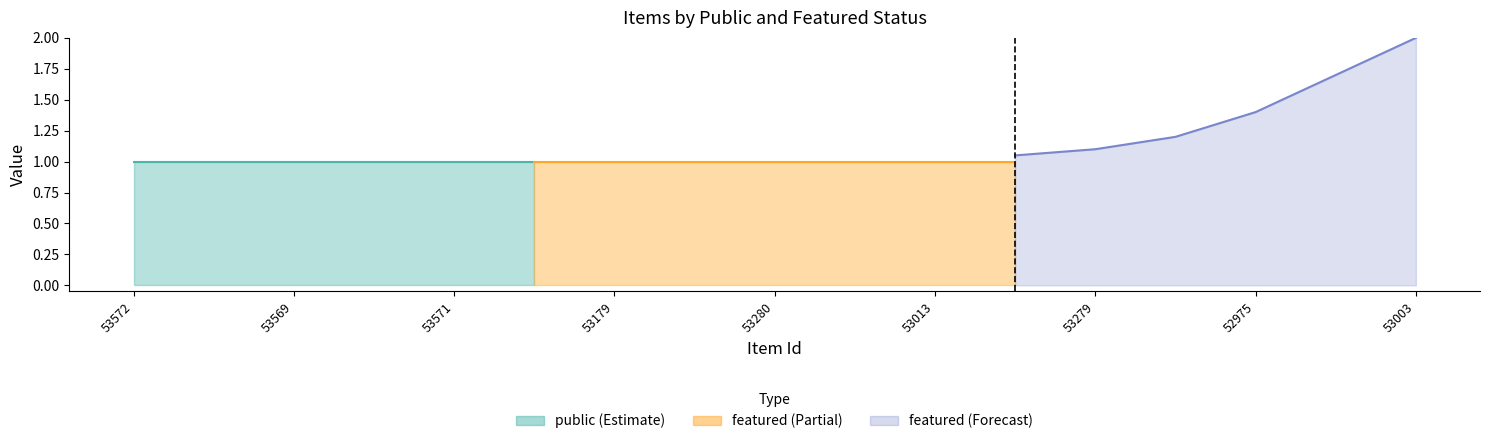

At how many categories does at least one series exceed 0?

17